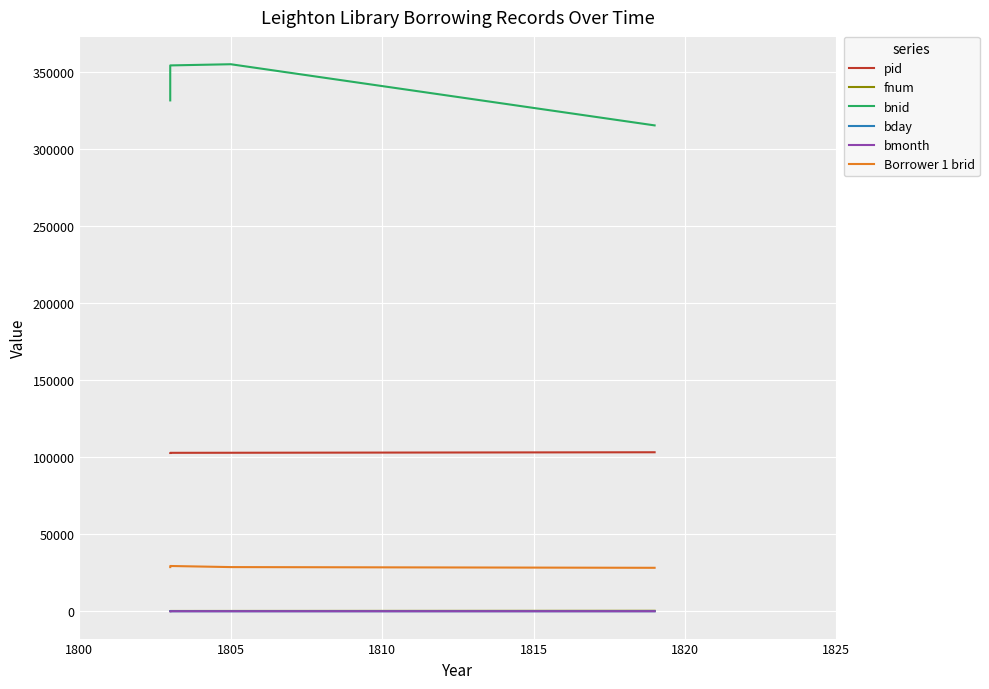

Is this an area chart (filled region under the line)?

No